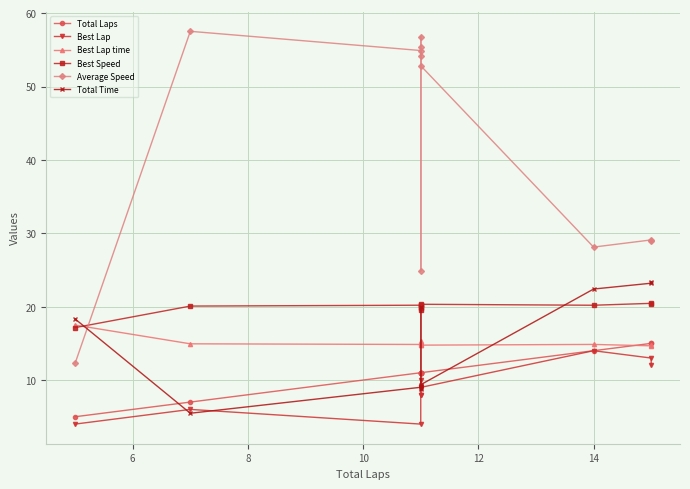

At how many categories does at least one series exceed 27?

9